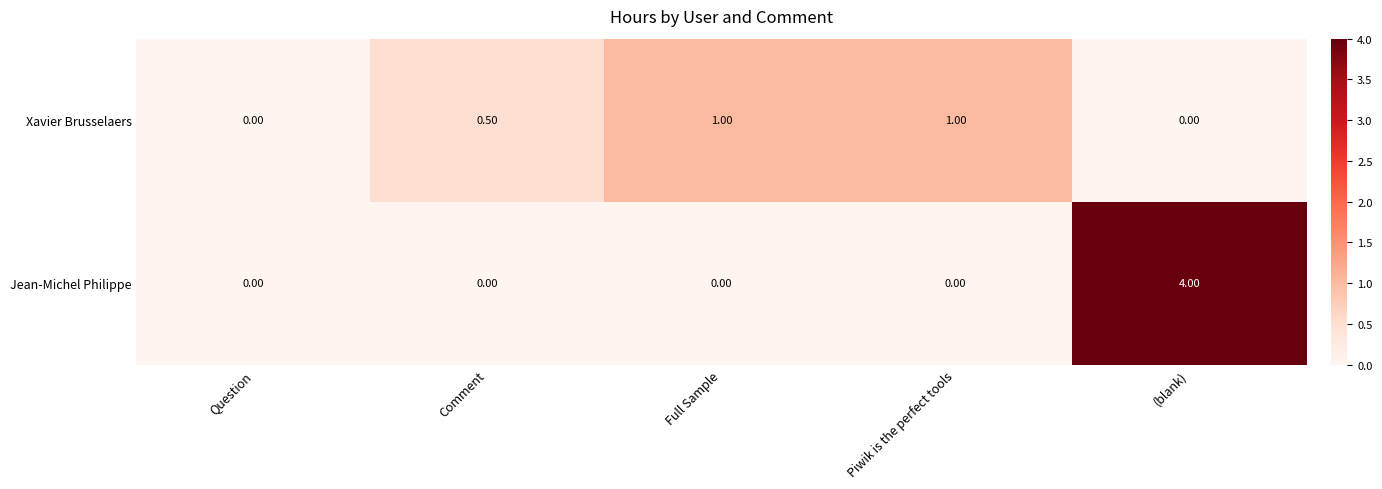

What is the average value of the Jean-Michel Philippe series?

0.8